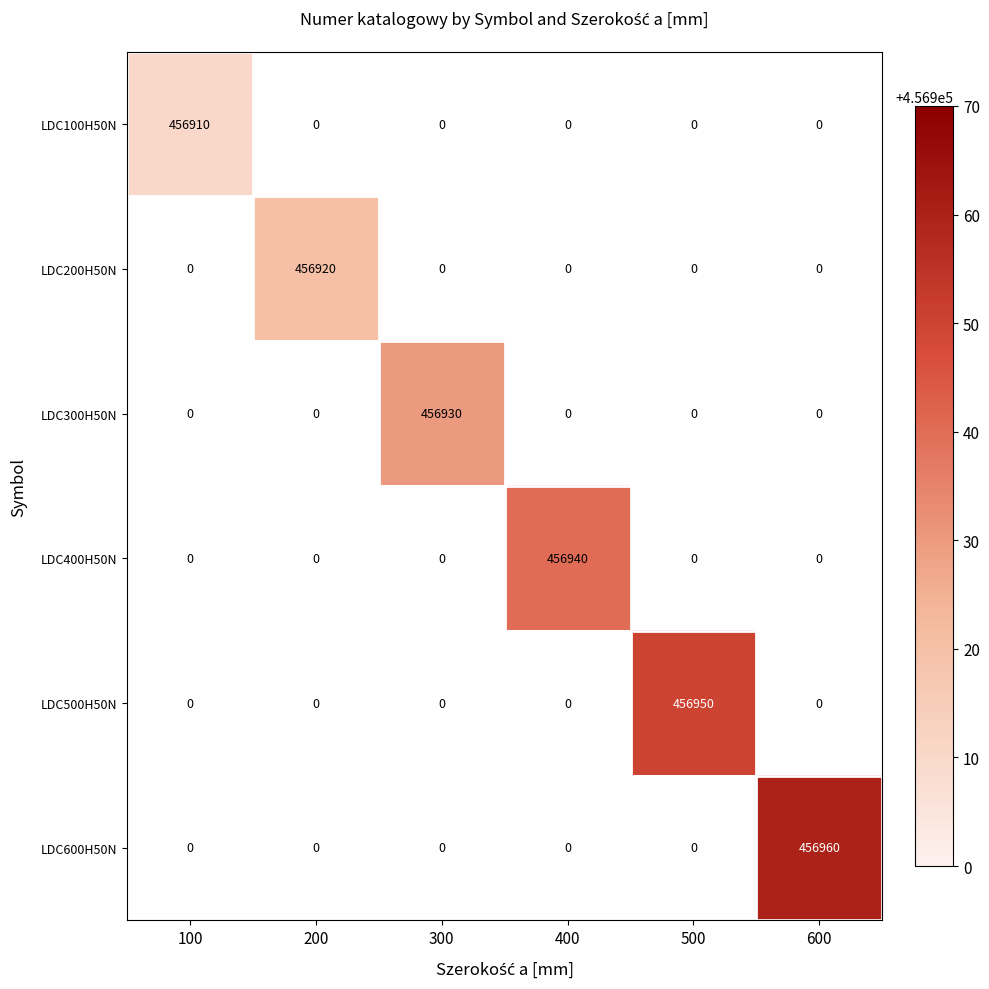

True or false: LDC600H50N has a value of 456960 at 600.

True